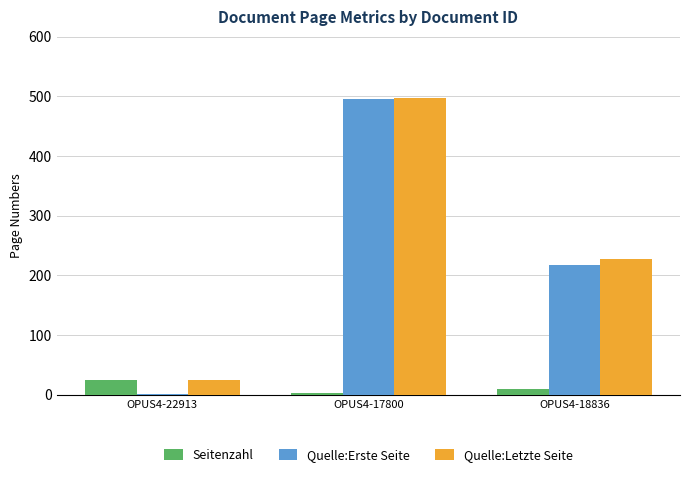

What is the maximum value shown in the chart?

498